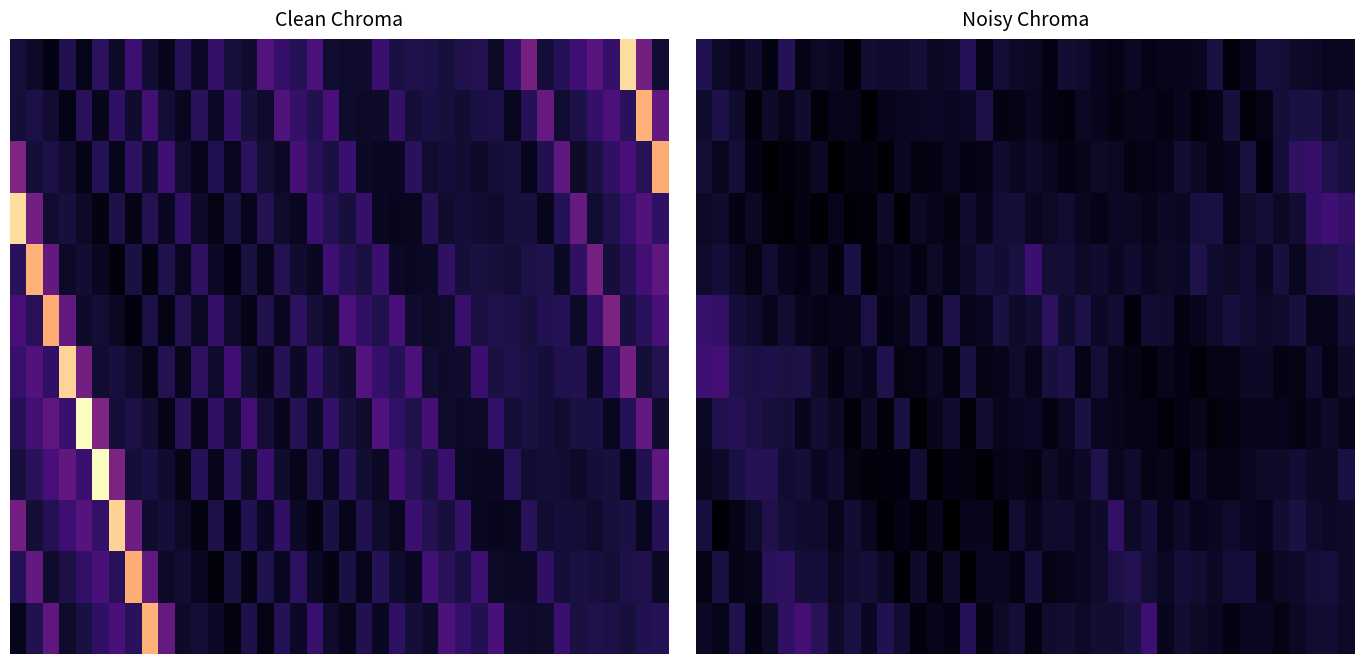

What is the difference between the row_8 values at 39 and 15?

2.6